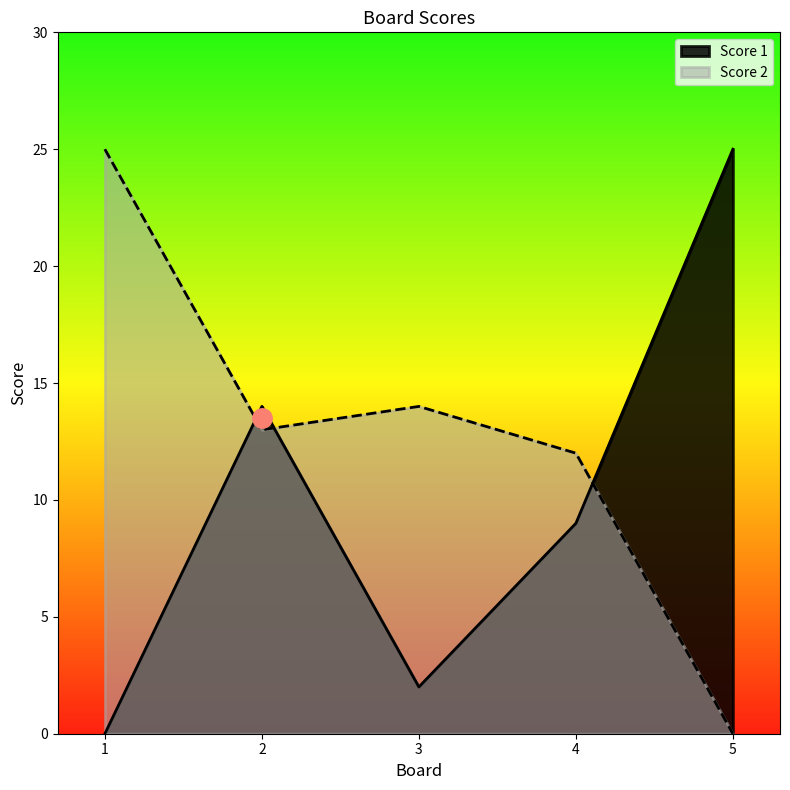

Is it true that Score 1 equals 22 at 2?

False